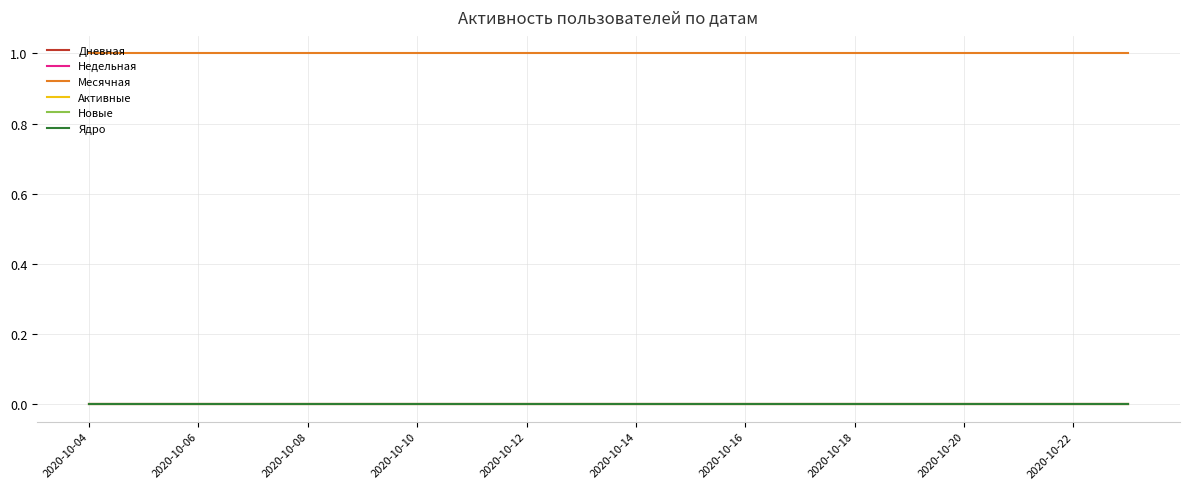

Reading right to left, list all the values displayed in this chart.

Дневная: 0	0	0	0	0	0	0	0	0	0	0	0	0	0	0	0	0	0	0	0
Недельная: 0	0	0	0	0	0	0	0	0	0	0	0	0	0	0	0	0	0	0	0
Месячная: 1	1	1	1	1	1	1	1	1	1	1	1	1	1	1	1	1	1	1	1
Активные: 0	0	0	0	0	0	0	0	0	0	0	0	0	0	0	0	0	0	0	0
Новые: 0	0	0	0	0	0	0	0	0	0	0	0	0	0	0	0	0	0	0	0
Ядро: 0	0	0	0	0	0	0	0	0	0	0	0	0	0	0	0	0	0	0	0